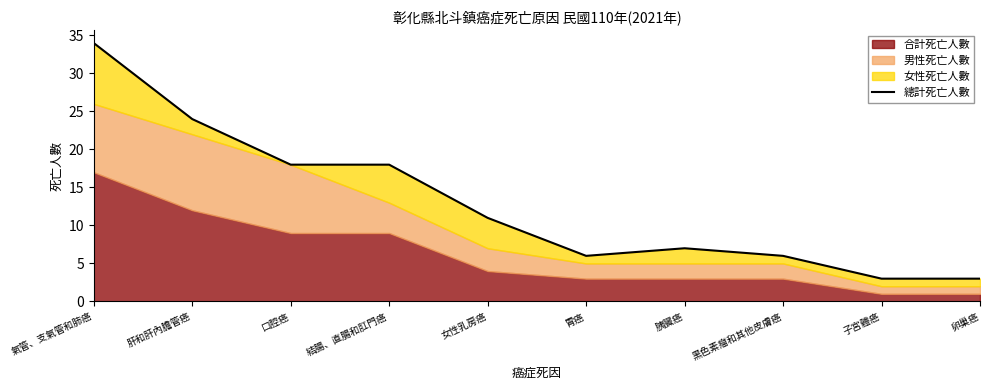

How many values exceed 11?

4